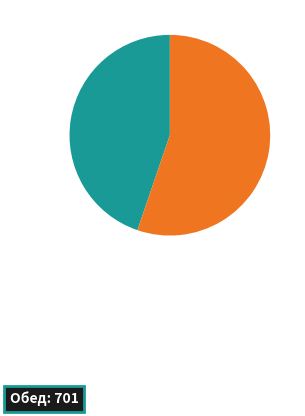

Is there a majority slice in this chart?

Yes